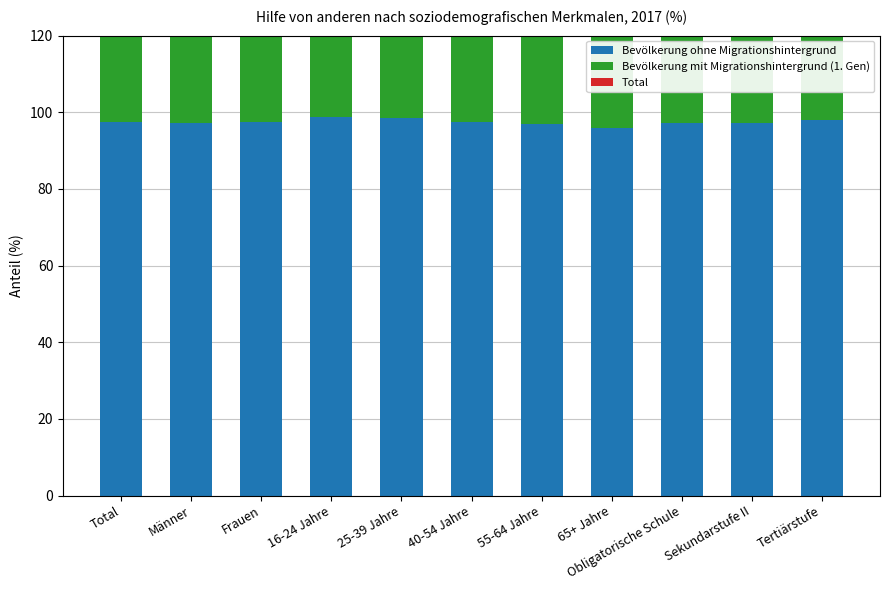

Reading left to right, what are all the values shown in this chart?

Bevölkerung ohne Migrationshintergrund: 97.4	97.3	97.6	98.8	98.5	97.5	97.1	96.0	97.1	97.1	98.1
Bevölkerung mit Migrationshintergrund (1. Gen): 88.3	88.4	91.7	93.5	88.6	90.4	89.2	90.5	83.5	90.2	94.3
Total: 94.6	93.9	95.4	97.0	94.0	94.1	94.7	94.7	89.8	94.9	96.6